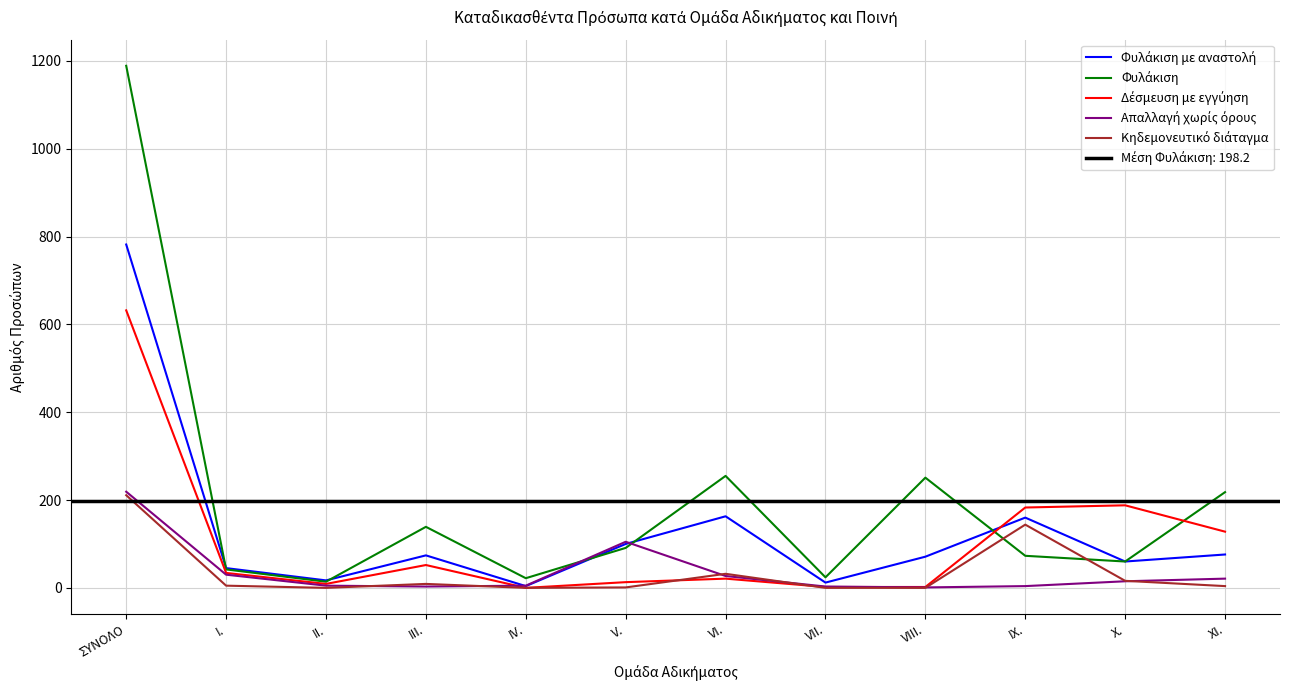

What position from the right is XI.?

1